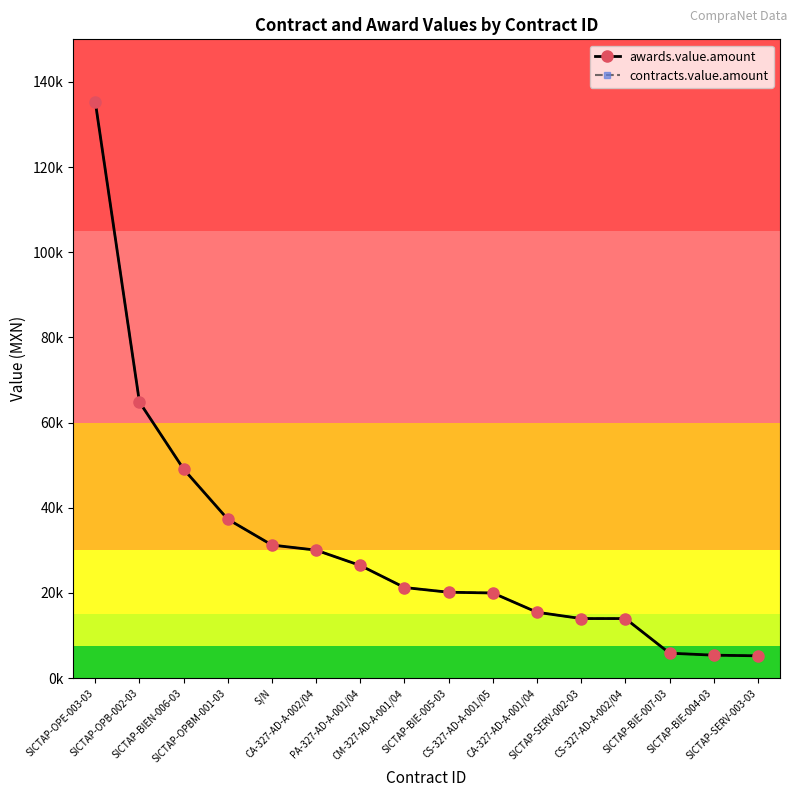

What is the label of the 13th point from the left?

CS-327-AD-A-002/04